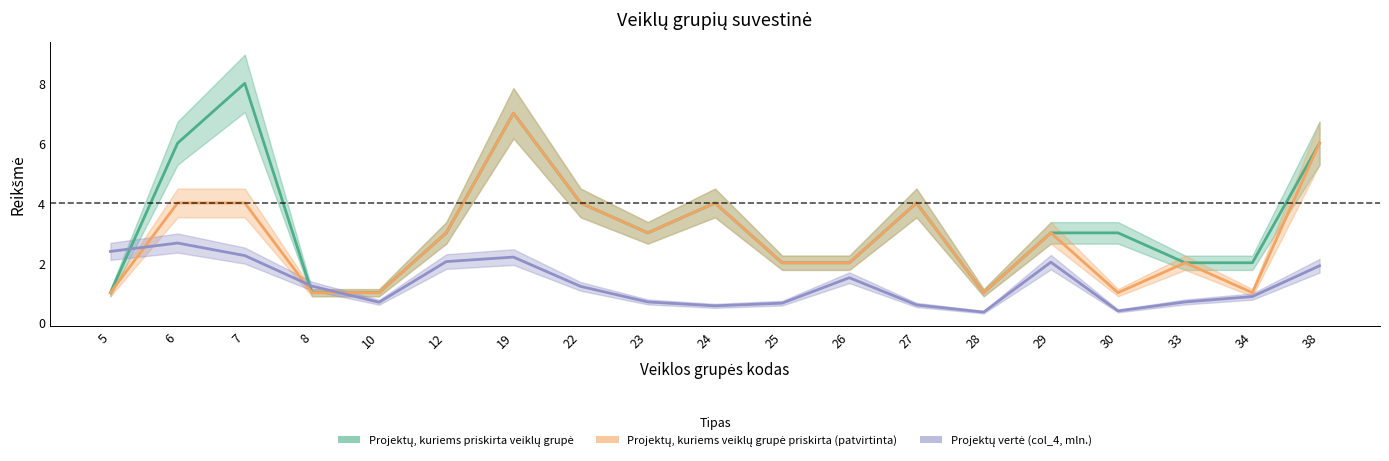

Which series changed the most between 8 and 30?

Projektų, kuriems priskirta veiklų grupė